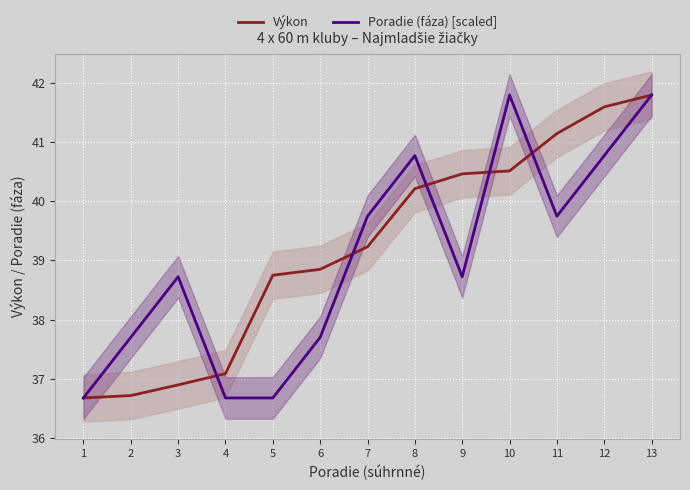

How many categories are shown in the chart?

13